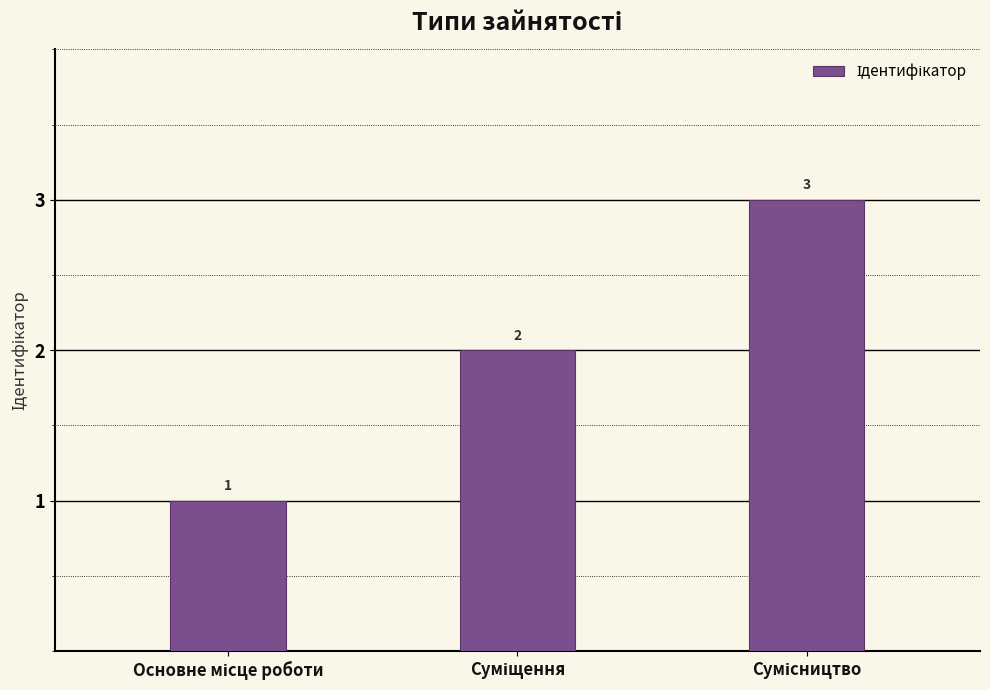

What is the sum of all values?

6